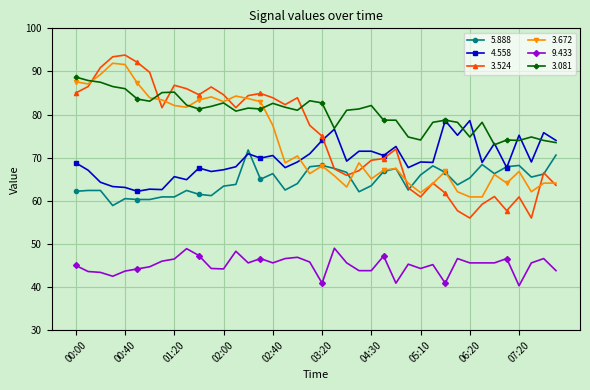

Which series has the largest range (max minus min)?

3.524